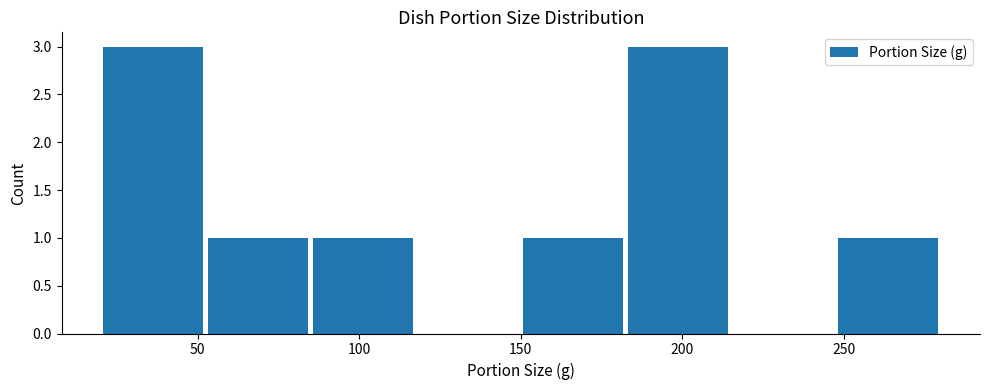

Reading left to right, transcribe this chart: for each bar, give the range it covers on the x-axis and its height. Neither the bar edges nor the heights are printed on the chart, so give them approximately, as read against the axes.

20.0 to 52.5: 3
52.5 to 85.0: 1
85.0 to 117.5: 1
117.5 to 150.0: 0
150.0 to 182.5: 1
182.5 to 215.0: 3
215.0 to 247.5: 0
247.5 to 280.0: 1